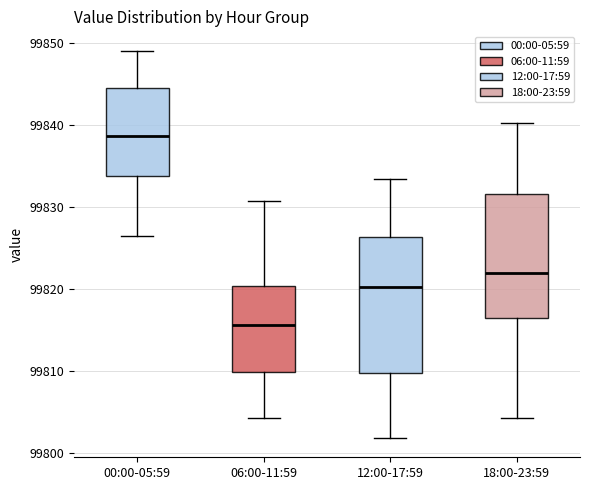

Reading left to right, transcribe this box plot: for each box, give where its median line is, the range the box spans, and where its two whiskers end, as read against the y-axis. The values are not printed on the chart, so give them approximately, as read against the axis.

00:00-05:59: median 99839, box 99834 to 99845, whiskers 99827 to 99849
06:00-11:59: median 99816, box 99810 to 99820, whiskers 99804 to 99831
12:00-17:59: median 99820, box 99810 to 99826, whiskers 99802 to 99834
18:00-23:59: median 99822, box 99817 to 99832, whiskers 99804 to 99840